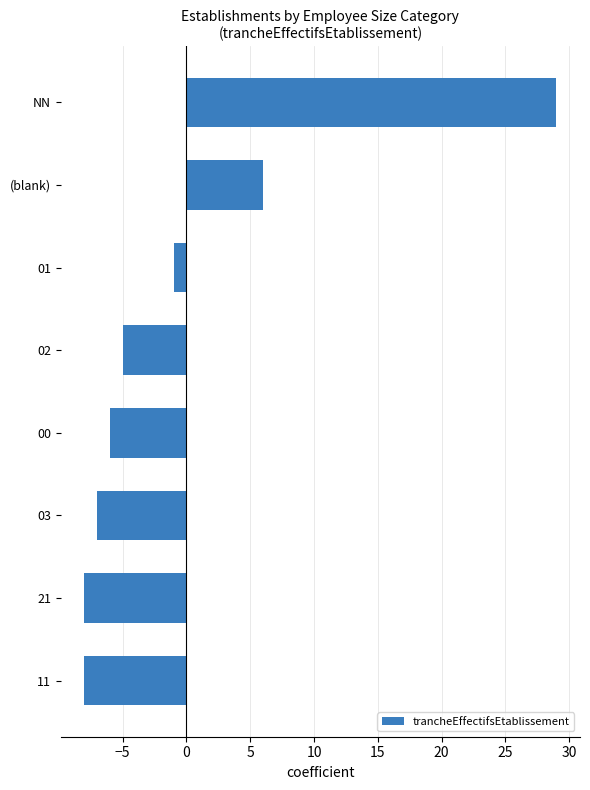

The chart shows a value of -2 at 21. True or false?

False